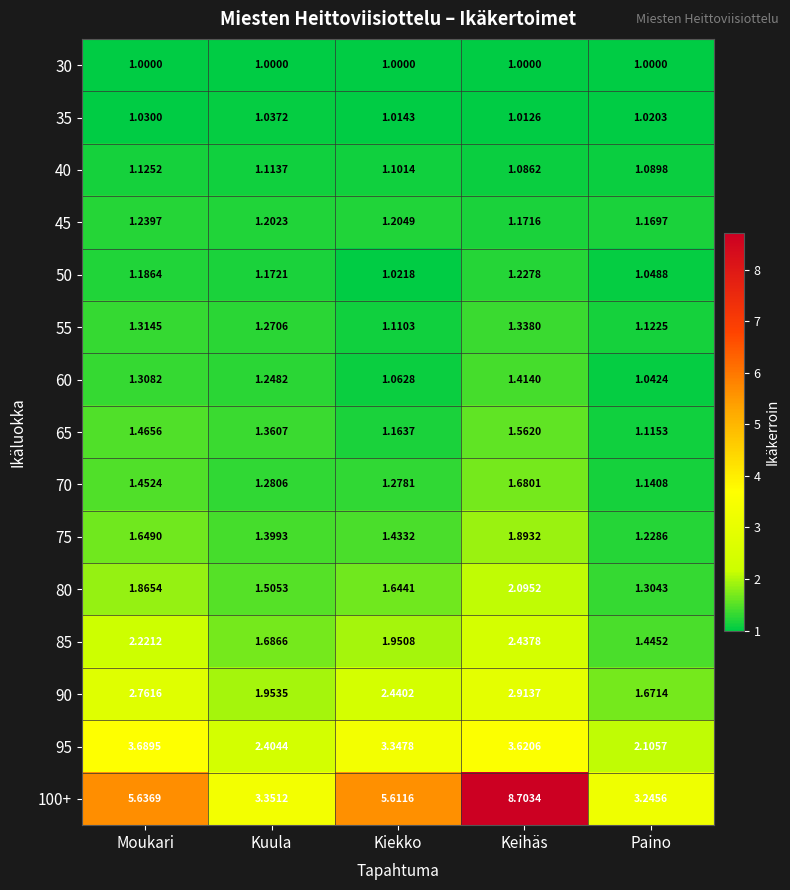

Which category has the highest value across all series?

Keihäs